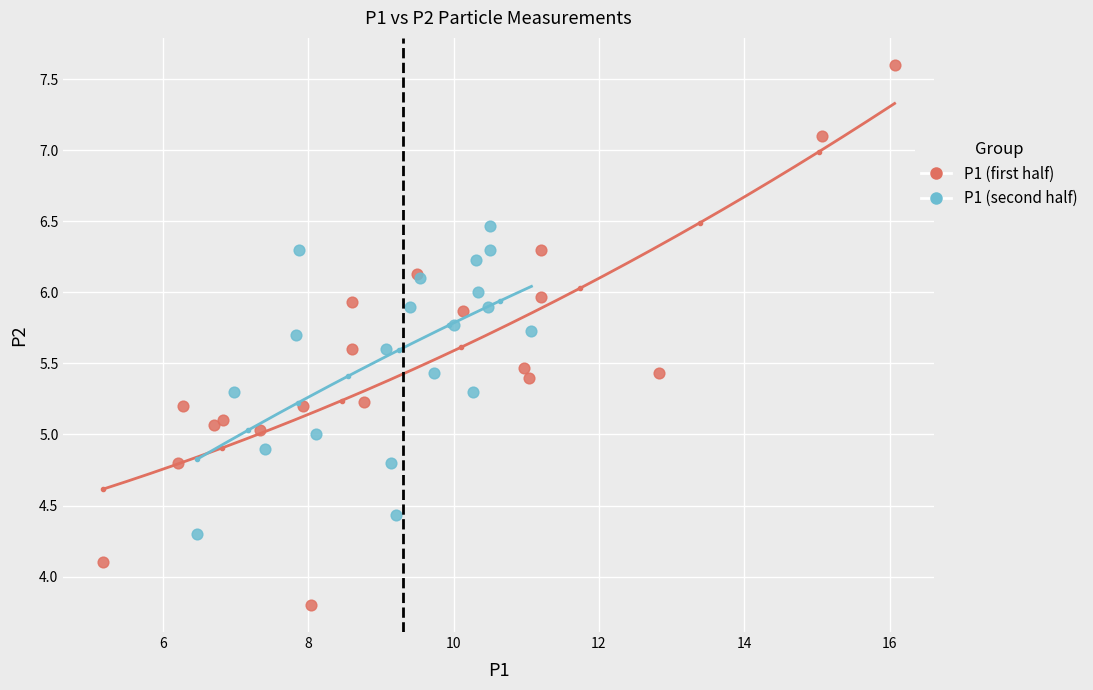

Which series reaches the minimum Y coordinate?

P1 (first half)